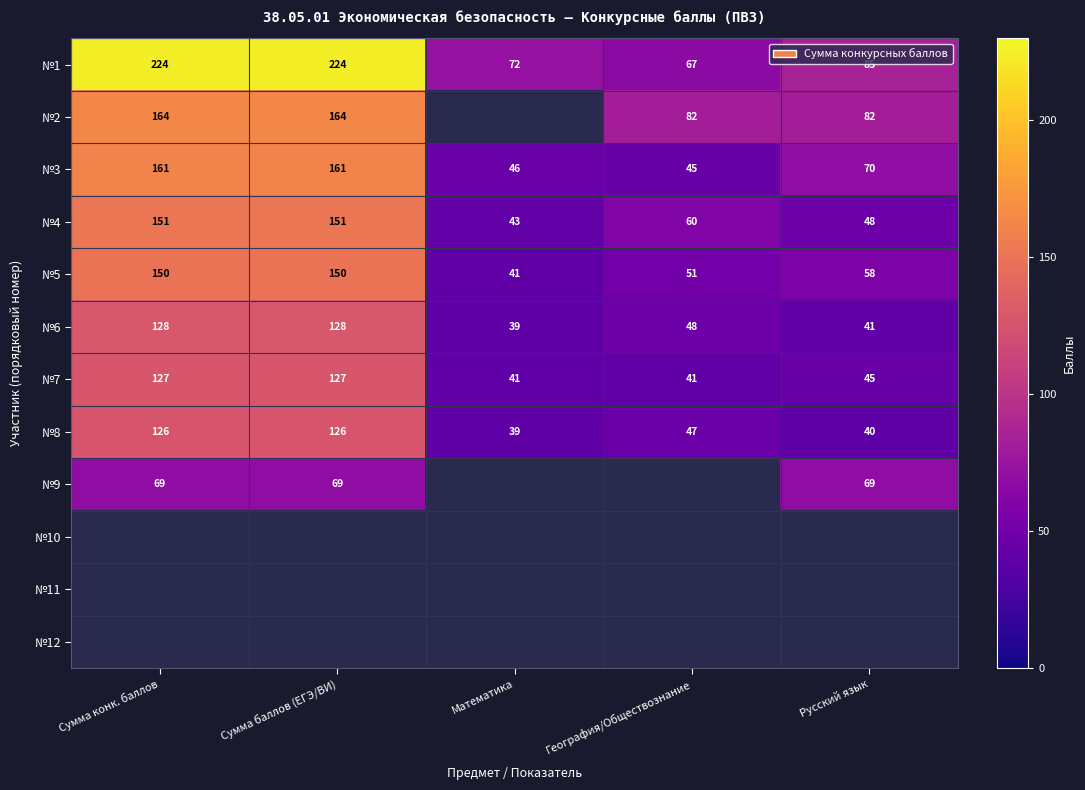

Is the value of №5 at Сумма баллов (ЕГЭ/ВИ) greater than the value of №6 at География/Обществознание?

Yes